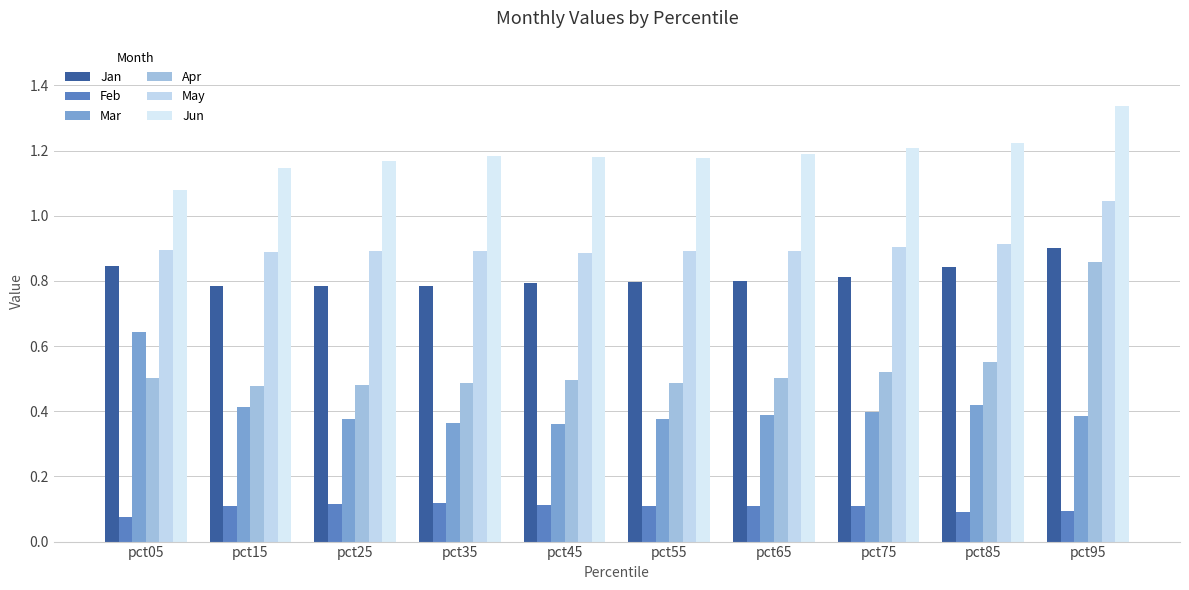

Reading right to left, list all the values displayed in this chart.

Jan: 0.9	0.8	0.8	0.8	0.8	0.8	0.8	0.8	0.8	0.8
Feb: 0.1	0.1	0.1	0.1	0.1	0.1	0.1	0.1	0.1	0.1
Mar: 0.4	0.4	0.4	0.4	0.4	0.4	0.4	0.4	0.4	0.6
Apr: 0.9	0.6	0.5	0.5	0.5	0.5	0.5	0.5	0.5	0.5
May: 1.0	0.9	0.9	0.9	0.9	0.9	0.9	0.9	0.9	0.9
Jun: 1.3	1.2	1.2	1.2	1.2	1.2	1.2	1.2	1.1	1.1